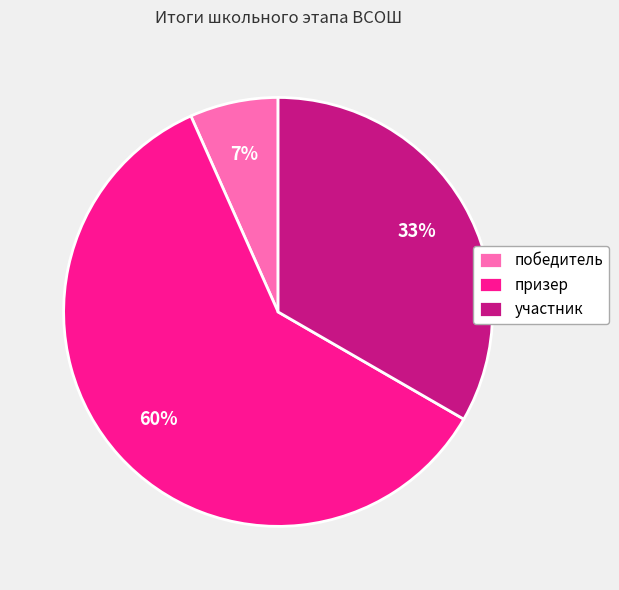

Is it true that участник is 47% of the pie?

False